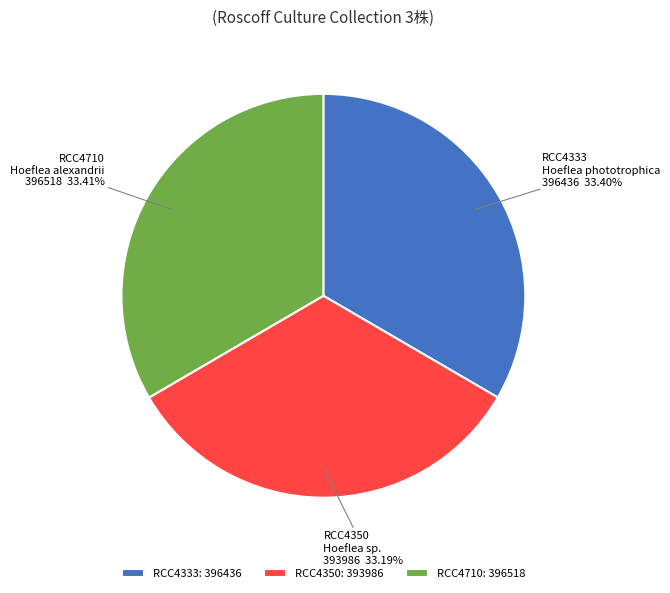

True or false: RCC4350 accounts for 24% of the total.

False